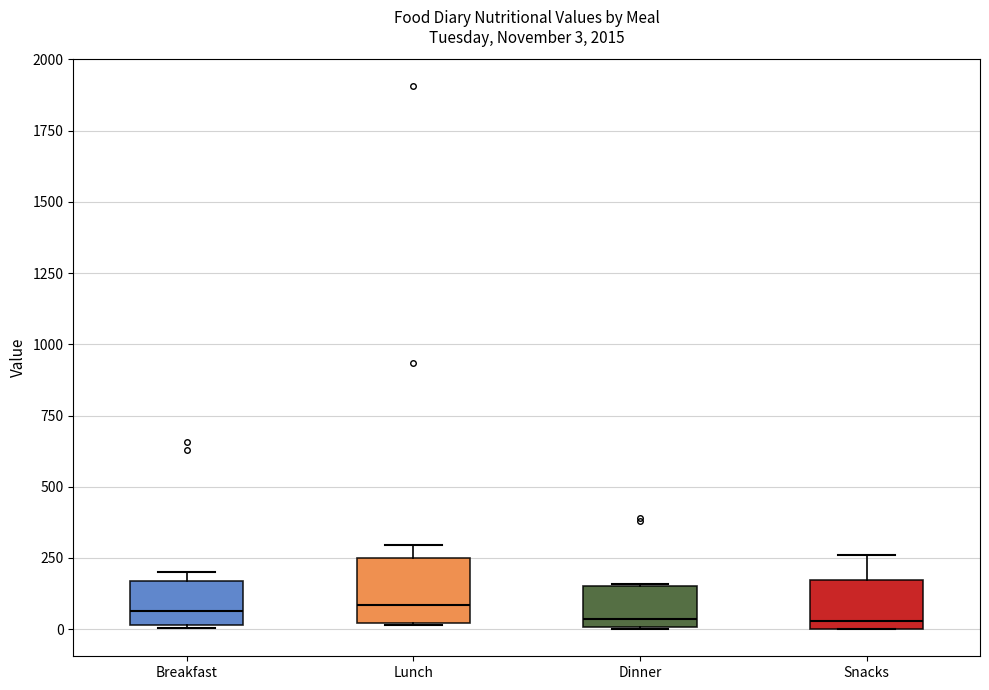

Comparing the boxes themselves (not the whiskers), which one is the tallest?

Lunch